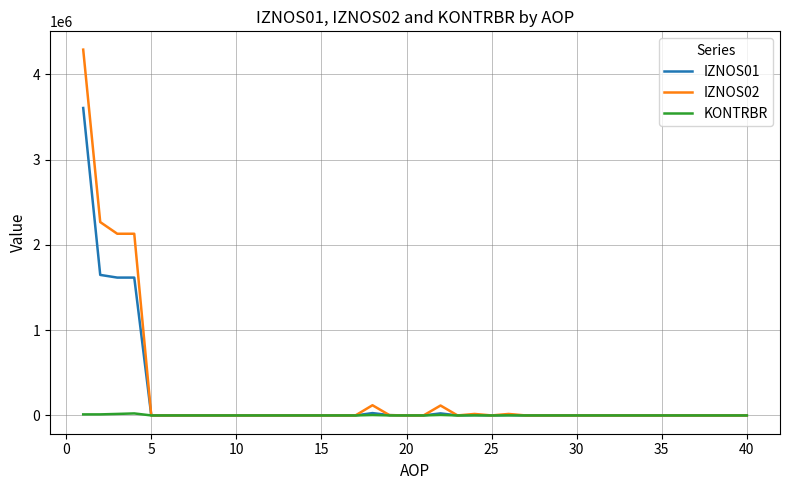

Which series has the widest spread of values?

IZNOS02